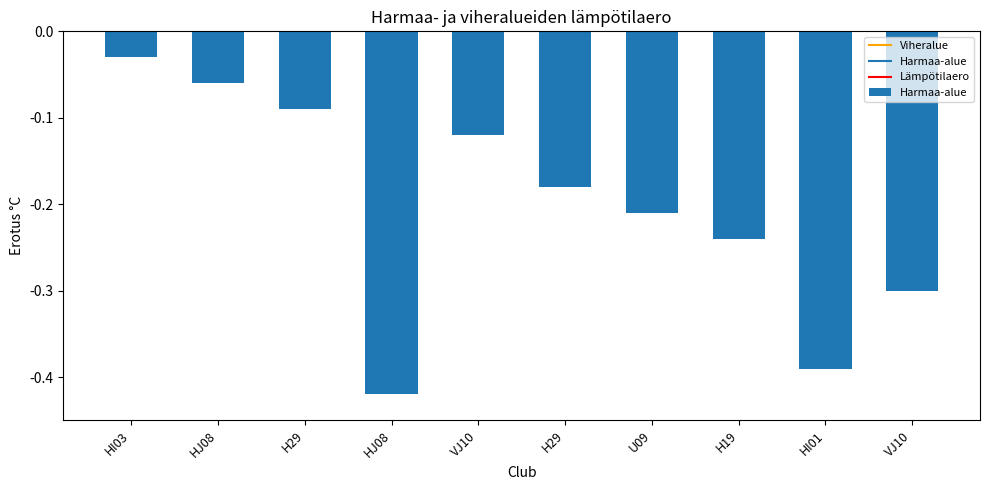

Reading left to right, extract all data points from this chart.

HI03=-0.0	HJ08=-0.1	H29=-0.1	HJ08=-0.4	VJ10=-0.1	H29=-0.2	U09=-0.2	H19=-0.2	HI01=-0.4	VJ10=-0.3